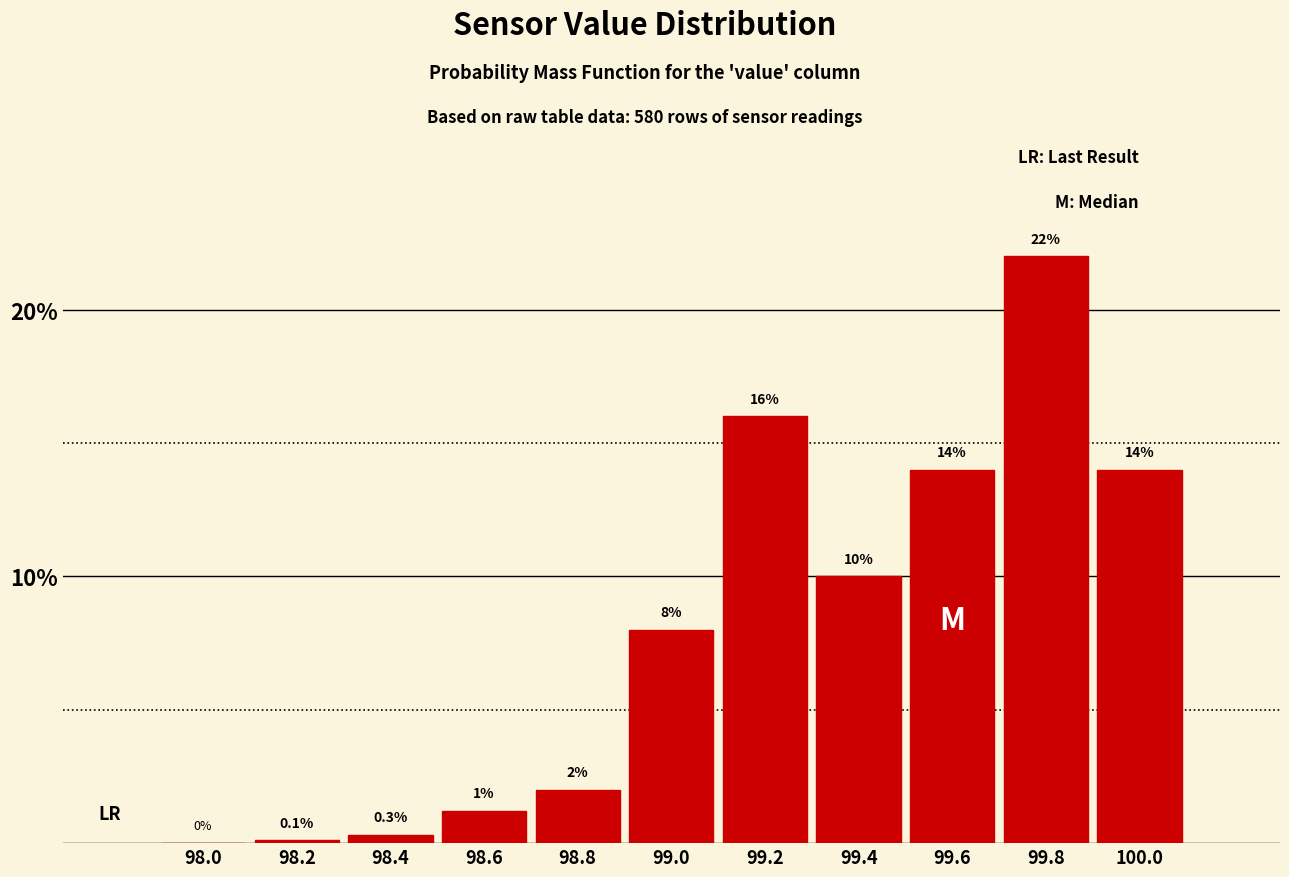

Reading left to right, what are all the values shown in this chart?

98.0=0.0	98.2=0.1	98.4=0.3	98.6=1.2	98.8=2.0	99.0=8.0	99.2=16.0	99.4=10.0	99.6=14.0	99.8=22.0	100.0=14.0